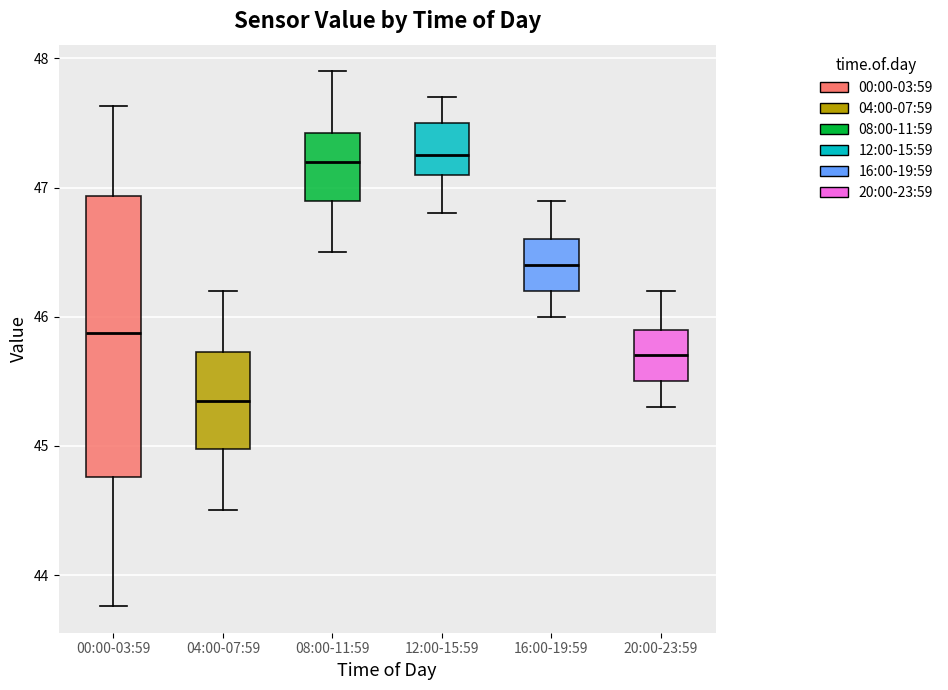

Reading left to right, transcribe this box plot: for each box, give where its median line is, the range the box spans, and where its two whiskers end, as read against the y-axis. The values are not printed on the chart, so give them approximately, as read against the axis.

00:00-03:59: median 45.9, box 44.8 to 46.9, whiskers 43.8 to 47.6
04:00-07:59: median 45.4, box 45.0 to 45.7, whiskers 44.5 to 46.2
08:00-11:59: median 47.2, box 46.9 to 47.4, whiskers 46.5 to 47.9
12:00-15:59: median 47.3, box 47.1 to 47.5, whiskers 46.8 to 47.7
16:00-19:59: median 46.4, box 46.2 to 46.6, whiskers 46.0 to 46.9
20:00-23:59: median 45.7, box 45.5 to 45.9, whiskers 45.3 to 46.2